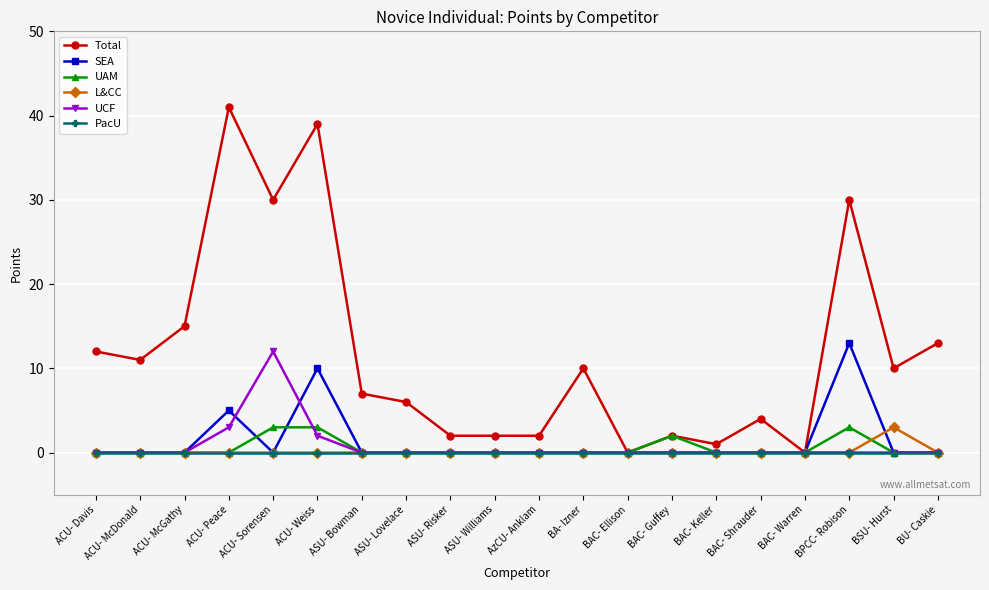

What is the value of the Total point at the 20th from the left?

13